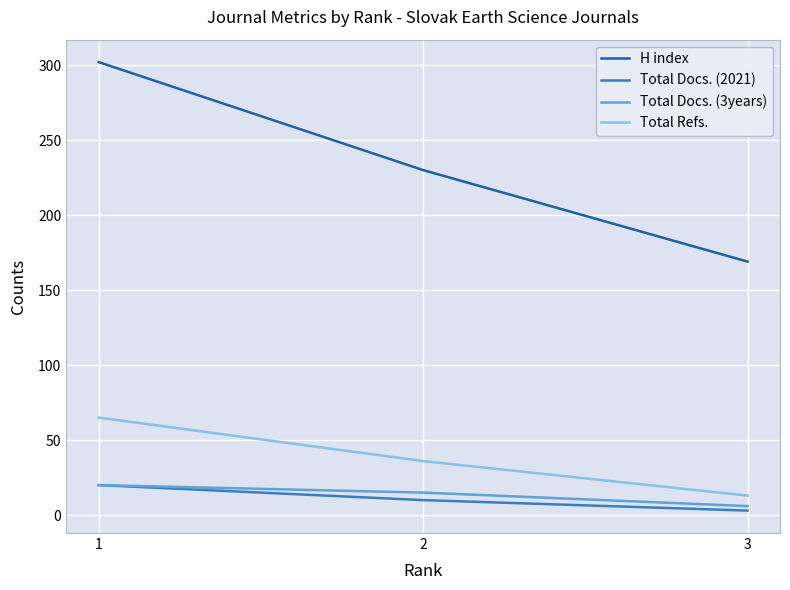

How many lines are shown in the chart?

4